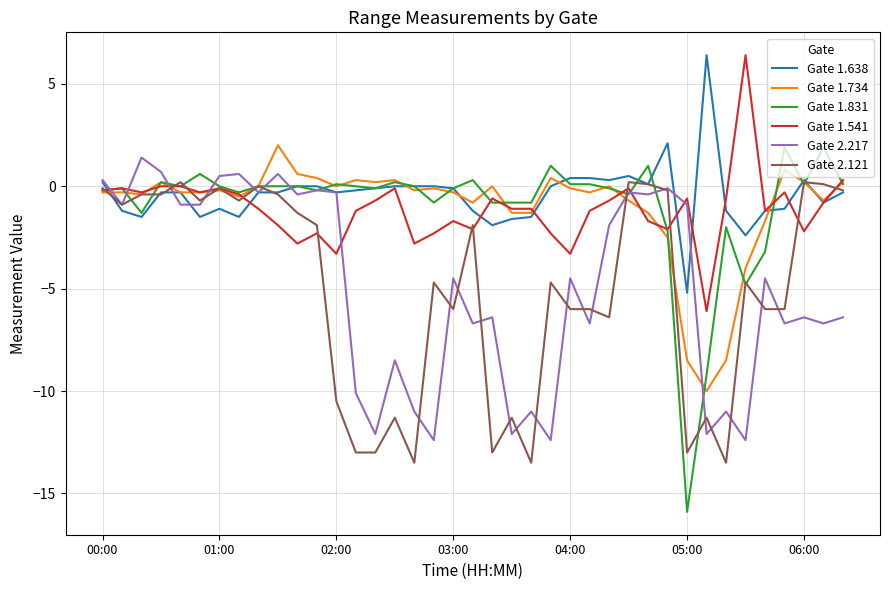

Which series has the widest spread of values?

Gate 1.831